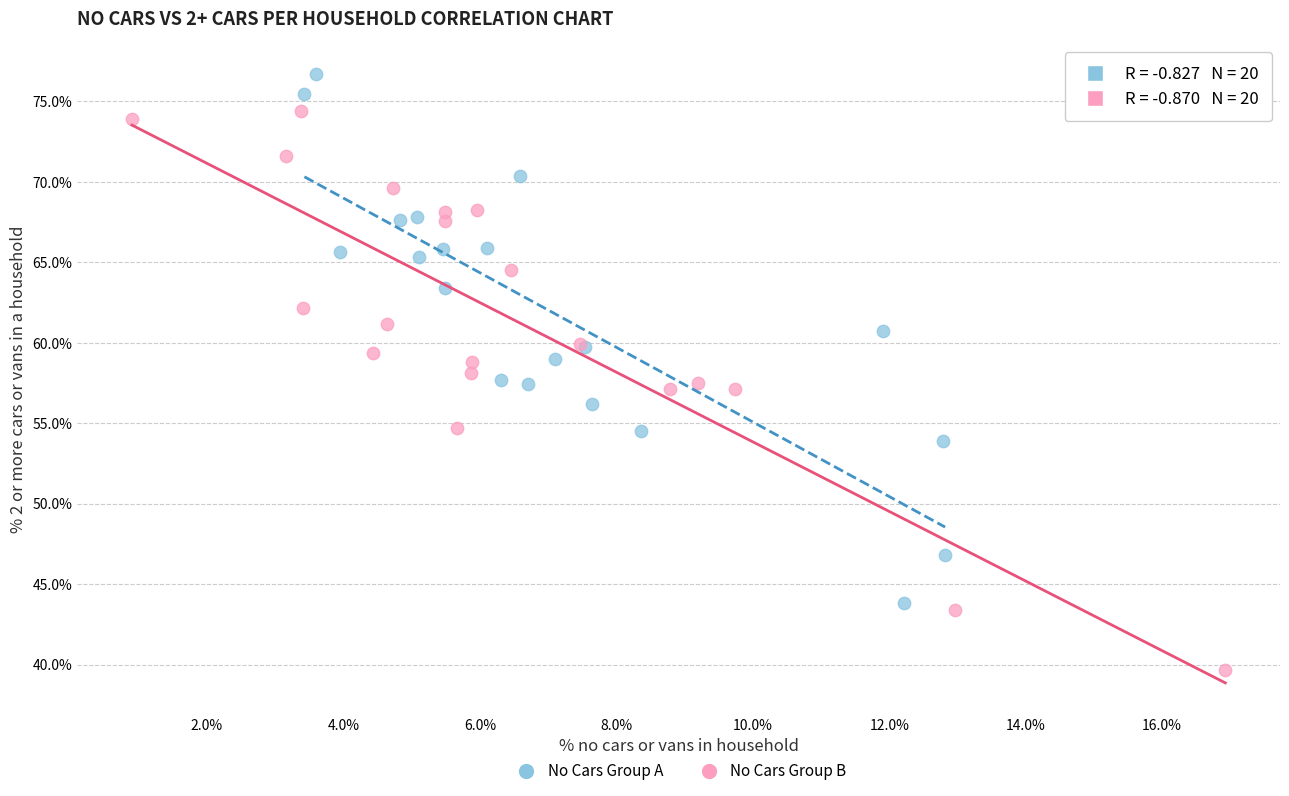

Which series reaches the maximum Y coordinate?

No Cars Group A